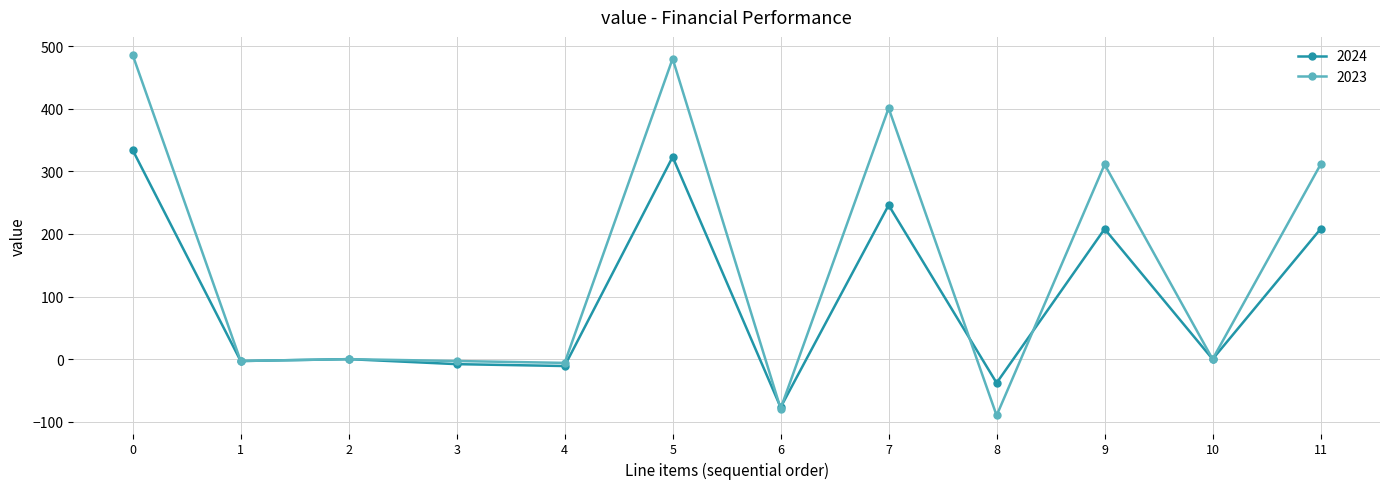

True or false: 2024 has more than 0 interior local peaks.

True